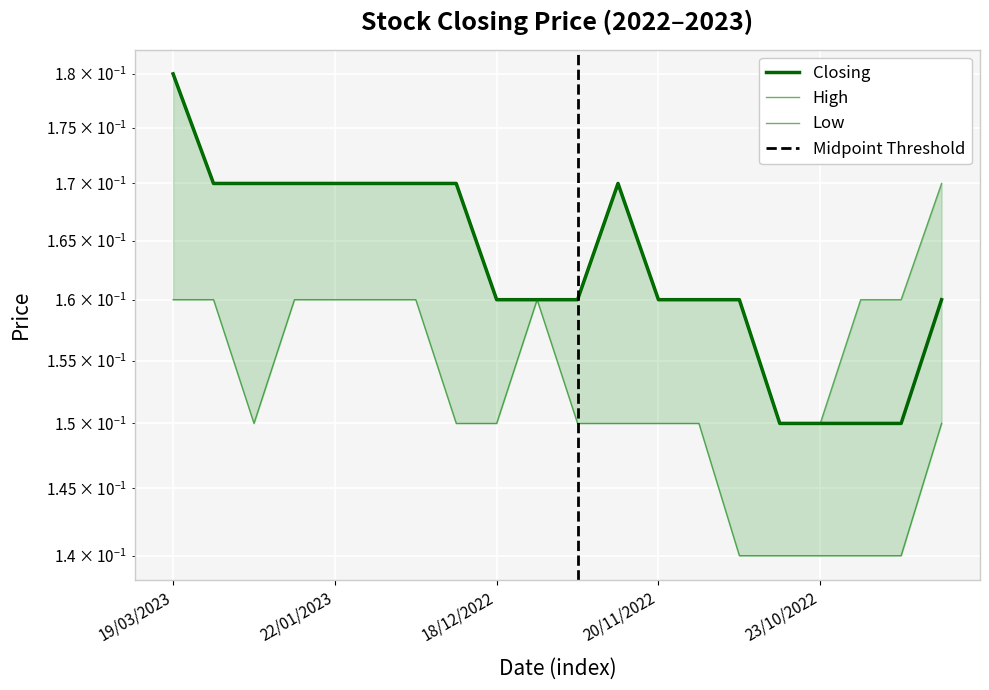

The Low series shows 0.1 at 18/12/2022. True or false?

True